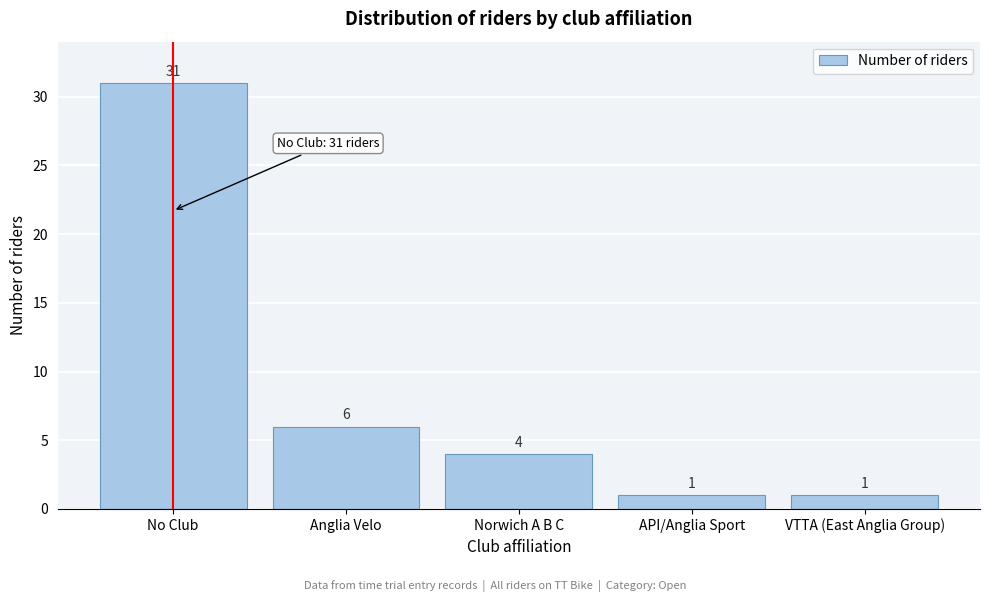

Reading left to right, list all the values displayed in this chart.

No Club=31	Anglia Velo=6	Norwich A B C=4	API/Anglia Sport=1	VTTA (East Anglia Group)=1